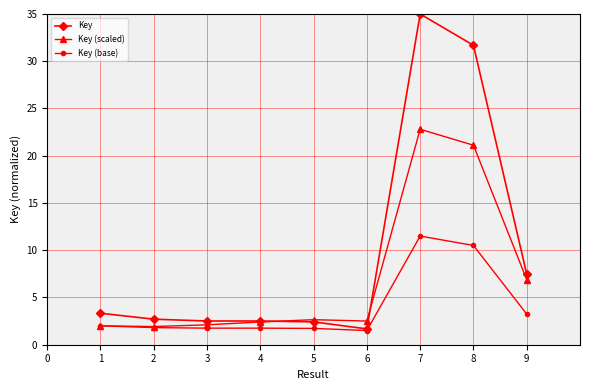

Which series has the largest total across all categories?

Key